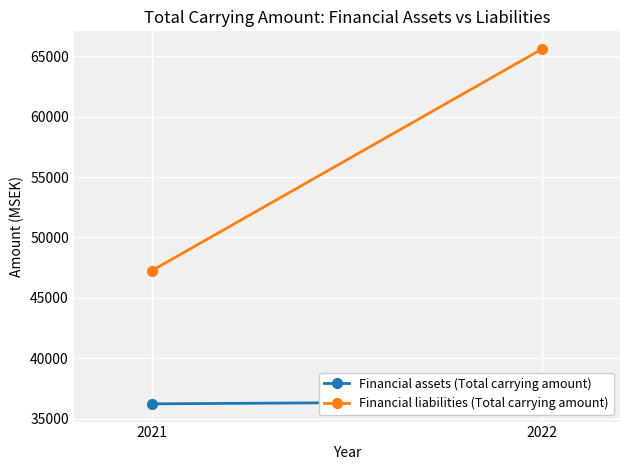

What is the value of the Financial assets (Total carrying amount) point at the 2nd from the left?

36406